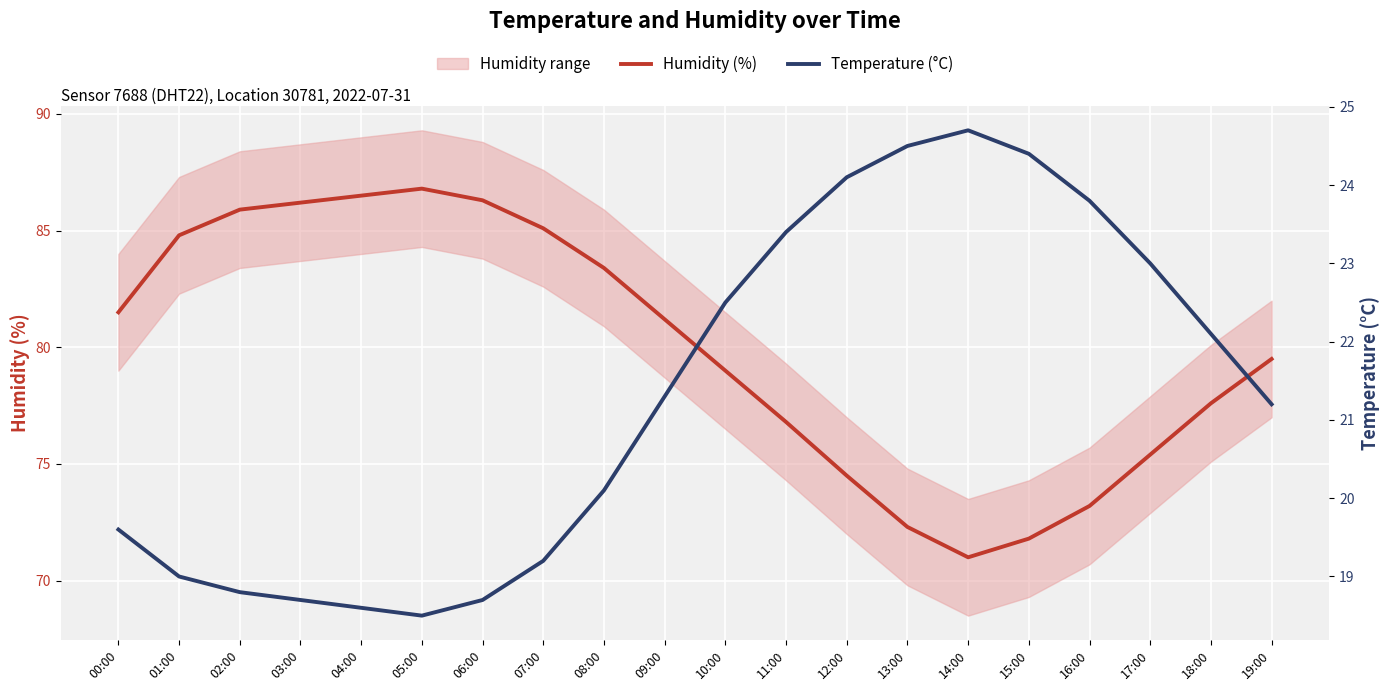

At which label does Temperature (°C) first exceed 21?

09:00